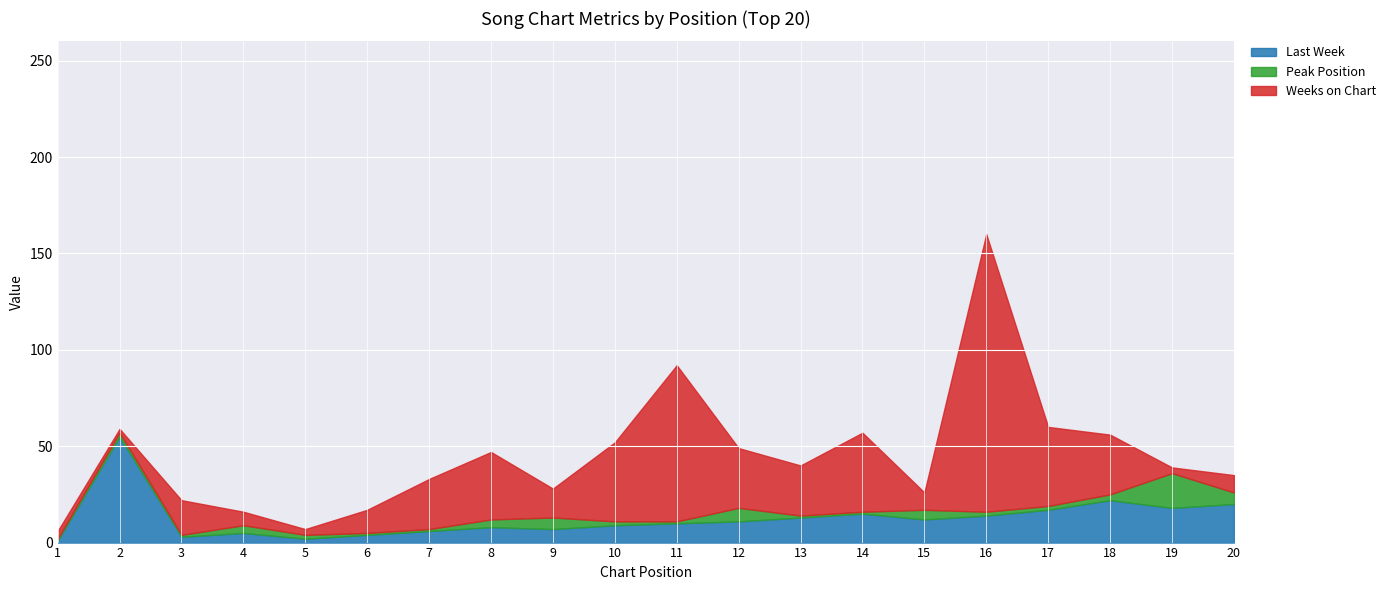

What is the minimum value for Weeks on Chart?

2